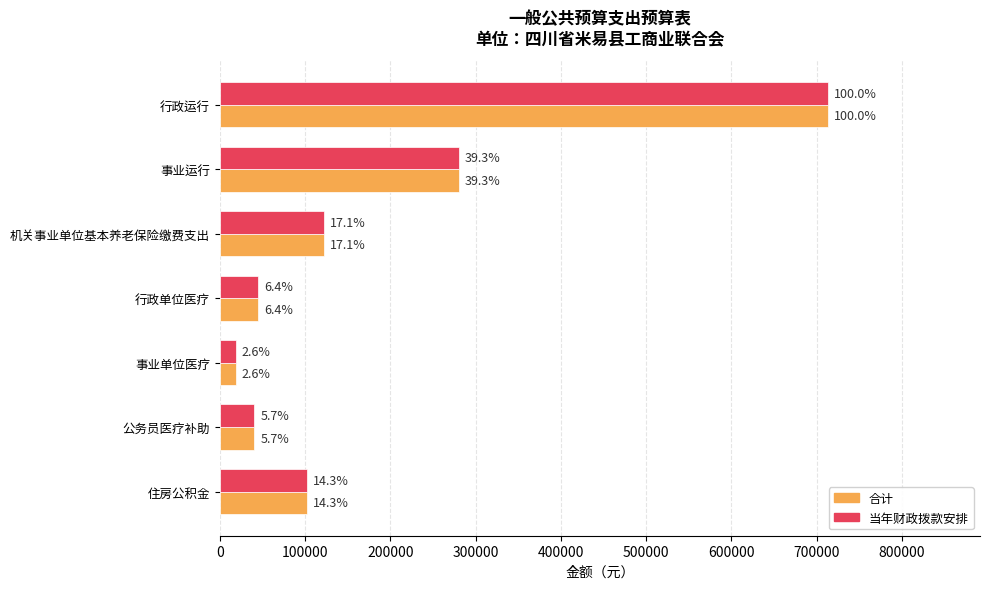

What are all the series names shown in the legend?

合计, 当年财政拨款安排